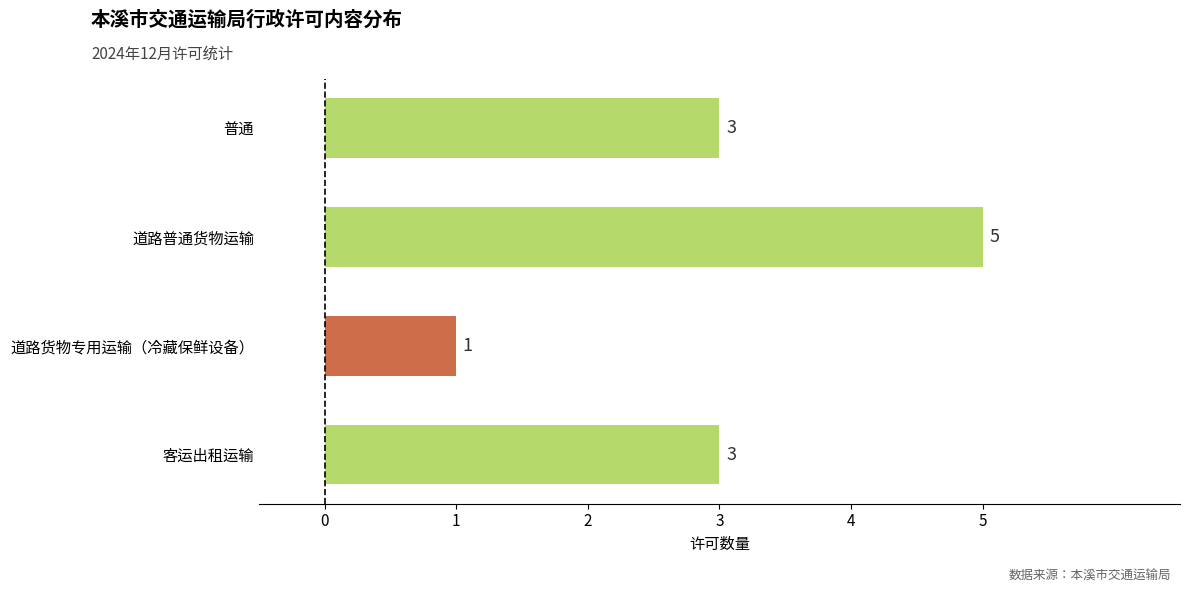

Reading bottom to top, transcribe all the data shown in this chart.

客运出租运输=3	道路货物专用运输（冷藏保鲜设备）=1	道路普通货物运输=5	普通=3